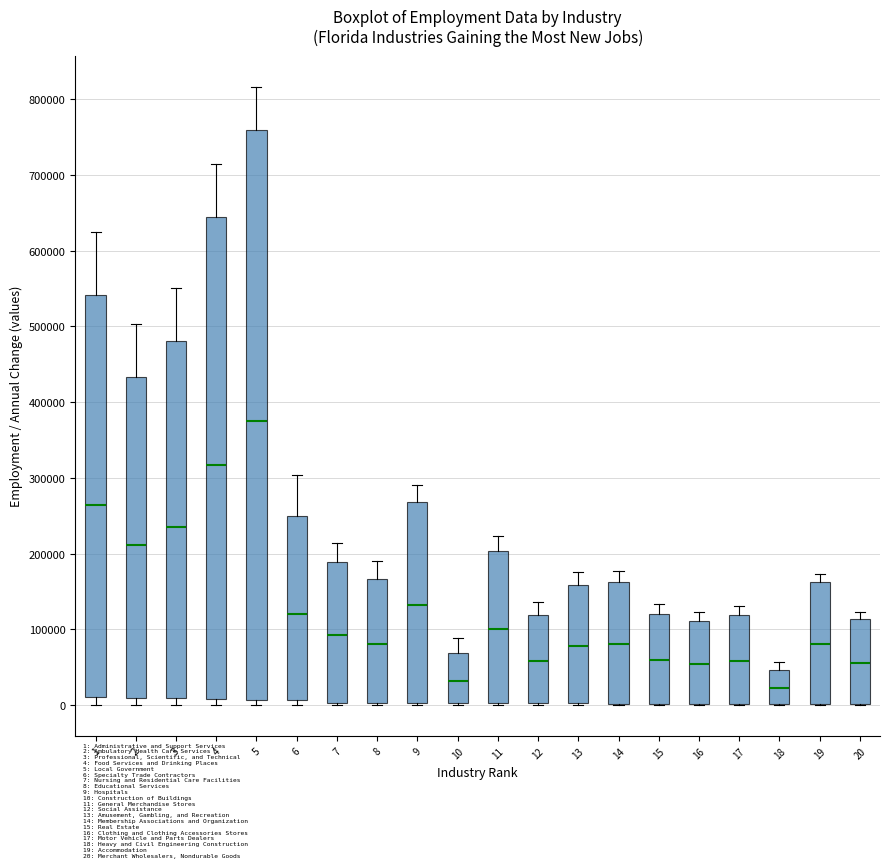

Reading left to right, transcribe this box plot: for each box, give where its median line is, the range the box spans, and where its two whiskers end, as read against the y-axis. The values are not printed on the chart, so give them approximately, as read against the axis.

1: median 260000, box 10000 to 540000, whiskers 0 to 630000
2: median 210000, box 10000 to 430000, whiskers 0 to 500000
3: median 230000, box 10000 to 480000, whiskers 0 to 550000
4: median 320000, box 10000 to 650000, whiskers 0 to 710000
5: median 370000, box 10000 to 760000, whiskers 0 to 820000
6: median 120000, box 10000 to 250000, whiskers 0 to 300000
7: median 90000, box 0 to 190000, whiskers 0 (just below the box's lower edge) to 210000
8: median 80000, box 0 to 170000, whiskers 0 (just below the box's lower edge) to 190000
9: median 130000, box 0 to 270000, whiskers 0 to 290000
10: median 30000, box 0 to 70000, whiskers 0 to 90000
11: median 100000, box 0 to 200000, whiskers 0 to 220000
12: median 60000, box 0 to 120000, whiskers 0 to 140000
13: median 80000, box 0 to 160000, whiskers 0 to 180000
14: median 80000, box 0 to 160000, whiskers 0 to 180000
15: median 60000, box 0 to 120000, whiskers 0 to 130000
16: median 50000, box 0 to 110000, whiskers 0 to 120000
17: median 60000, box 0 to 120000, whiskers 0 to 130000
18: median 20000, box 0 to 50000, whiskers 0 to 60000
19: median 80000, box 0 to 160000, whiskers 0 to 170000
20: median 60000, box 0 to 110000, whiskers 0 to 120000